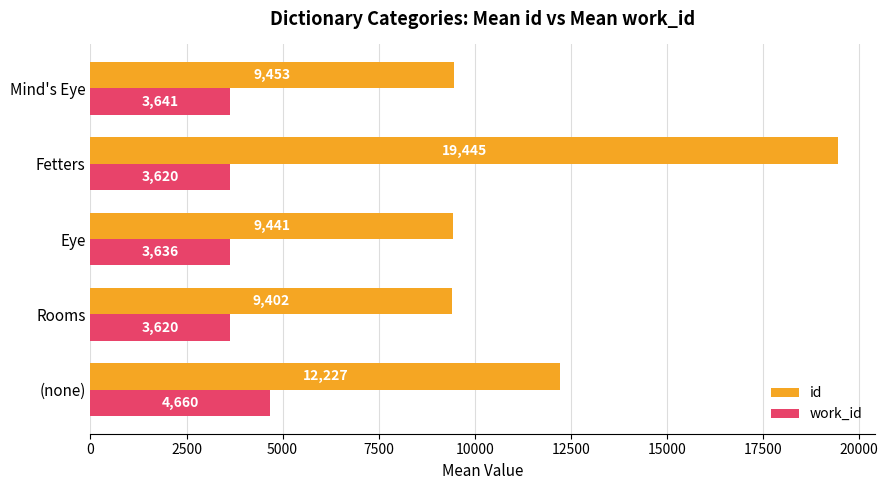

The value of id at Mind's Eye is 2249.1. True or false?

False